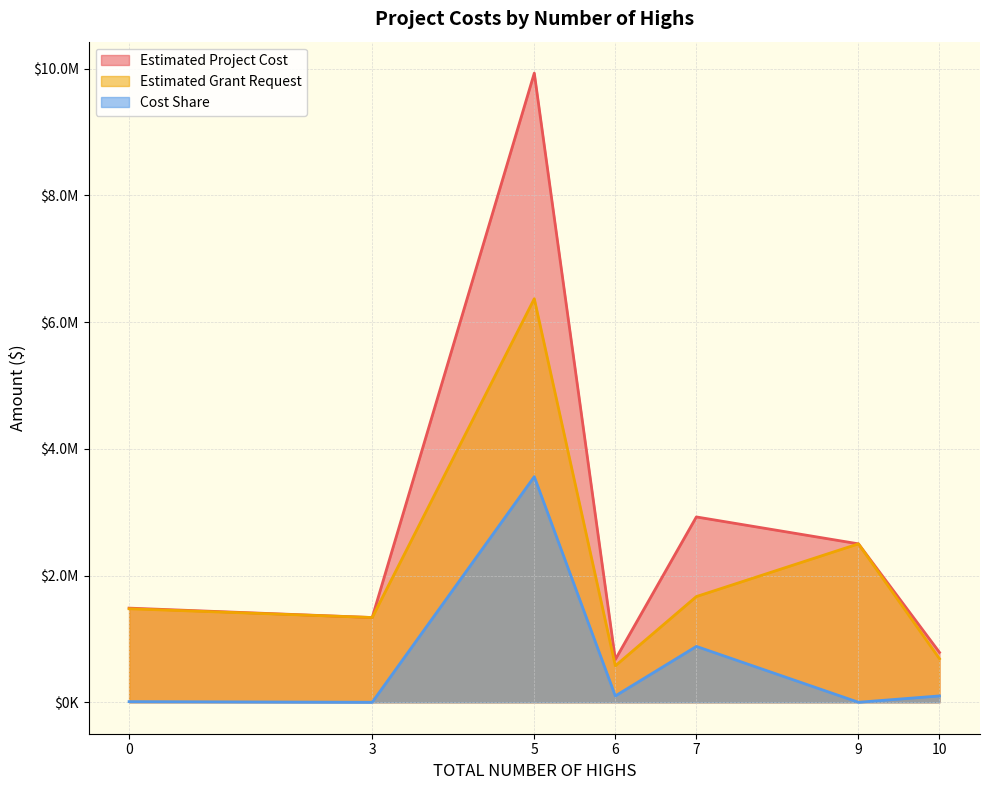

List the series in order of their overall mean, highest first.

Estimated Project Cost, Estimated Grant Request, Cost Share